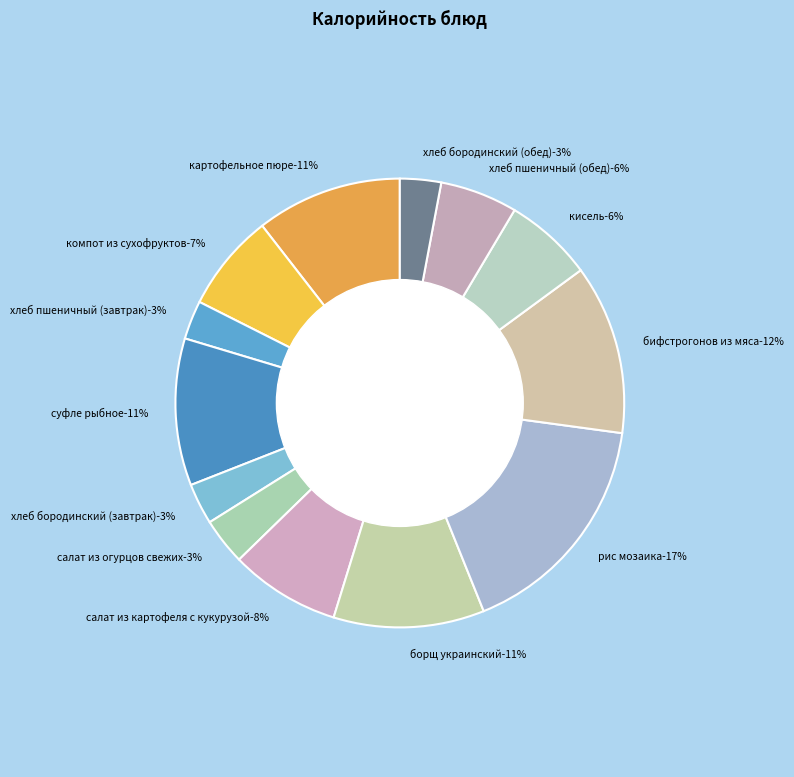

What percentage is the суфле рыбное slice, to the nearest percent?

11%